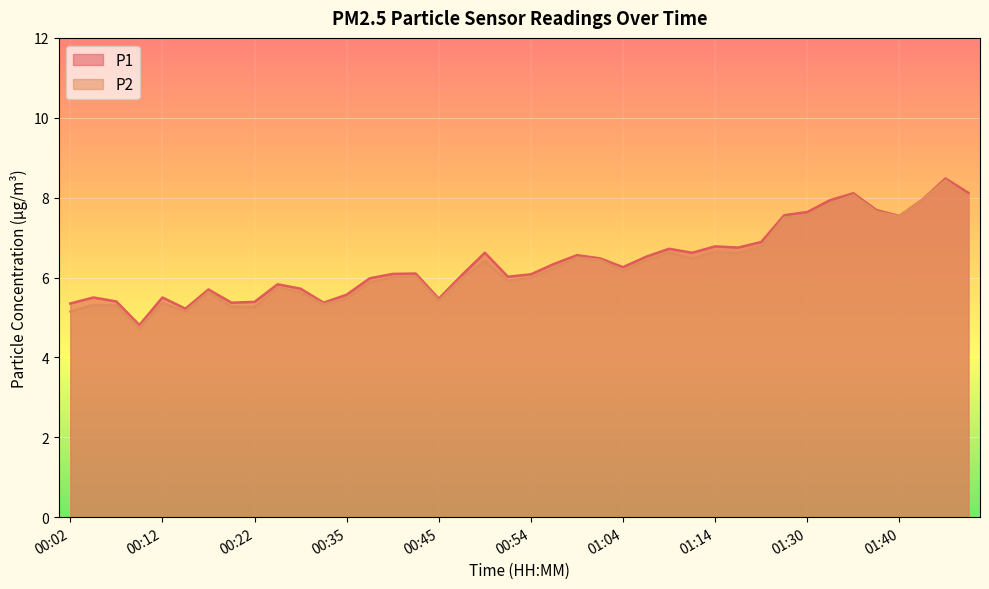

Rank the series by their maximum value, from highest to lowest.

P1, P2